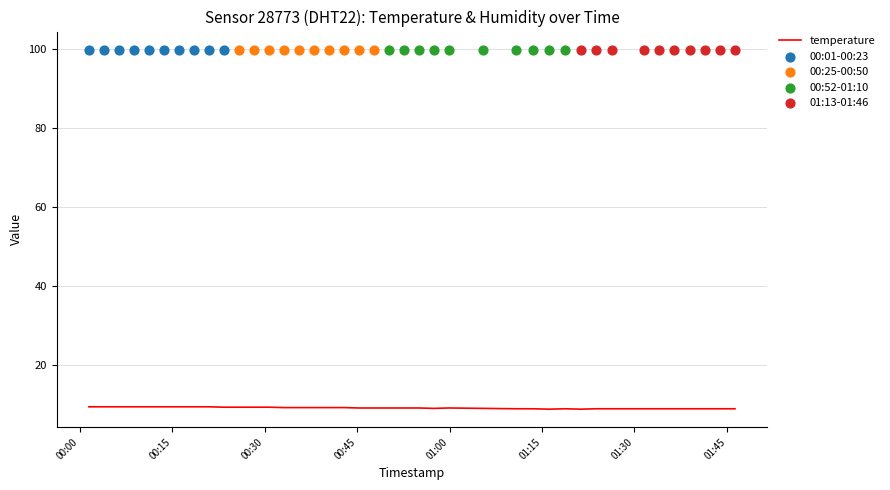

Which has a higher value, 2023-04-07T00:30:41 or 2023-04-07T00:06:22?

2023-04-07T00:06:22